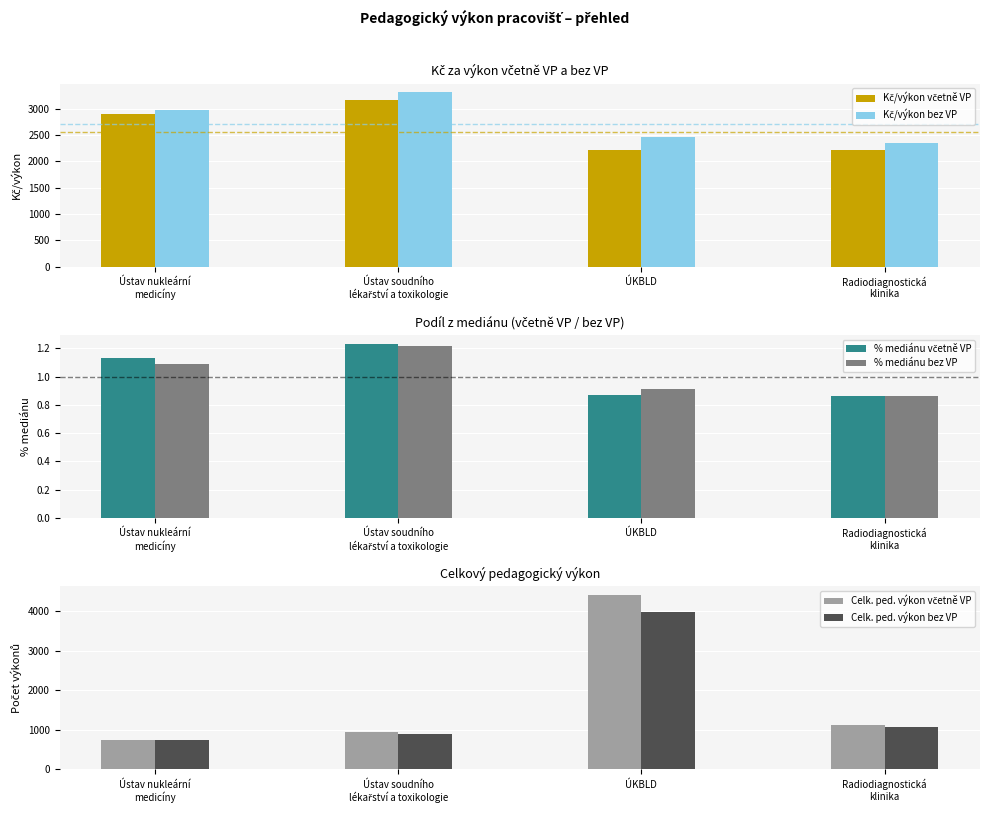

Reading left to right, extract all data points from this chart.

Kč/výkon včetně VP: Ústav nukleární
medicíny=2905.6	Ústav soudního
lékařství a toxikologie=3158.3	ÚKBLD=2218.0	Radiodiagnostická
klinika=2217.4
Kč/výkon bez VP: Ústav nukleární
medicíny=2964.9	Ústav soudního
lékařství a toxikologie=3309.3	ÚKBLD=2466.4	Radiodiagnostická
klinika=2344.7
% mediánu včetně VP: Ústav nukleární
medicíny=1.1	Ústav soudního
lékařství a toxikologie=1.2	ÚKBLD=0.9	Radiodiagnostická
klinika=0.9
% mediánu bez VP: Ústav nukleární
medicíny=1.1	Ústav soudního
lékařství a toxikologie=1.2	ÚKBLD=0.9	Radiodiagnostická
klinika=0.9
Celk. ped. výkon včetně VP: Ústav nukleární
medicíny=750.0	Ústav soudního
lékařství a toxikologie=942.0	ÚKBLD=4409.0	Radiodiagnostická
klinika=1124.0
Celk. ped. výkon bez VP: Ústav nukleární
medicíny=735.0	Ústav soudního
lékařství a toxikologie=899.0	ÚKBLD=3965.0	Radiodiagnostická
klinika=1063.0